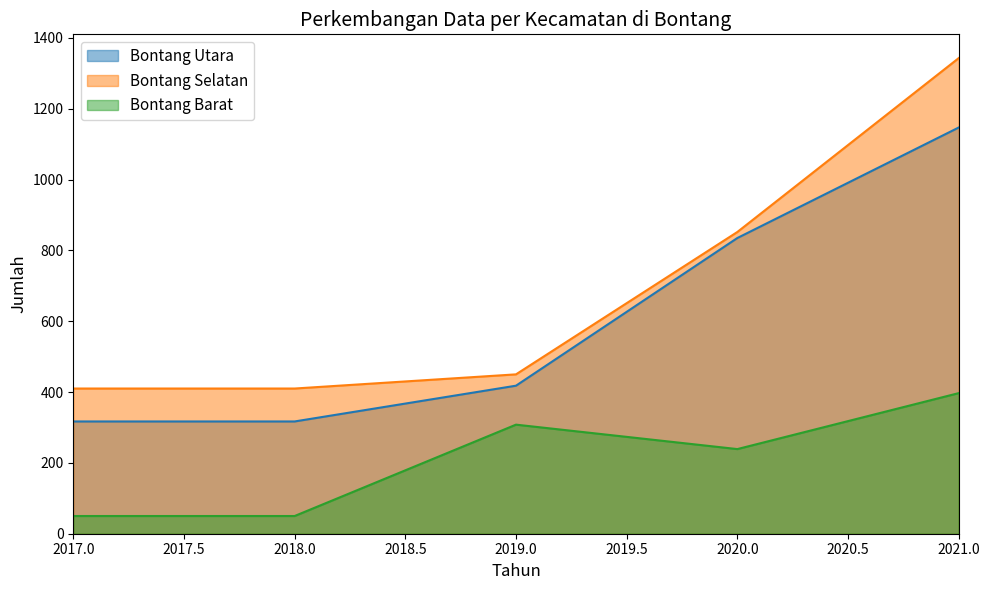

The Bontang Barat series shows 50 at 2018.0. True or false?

True